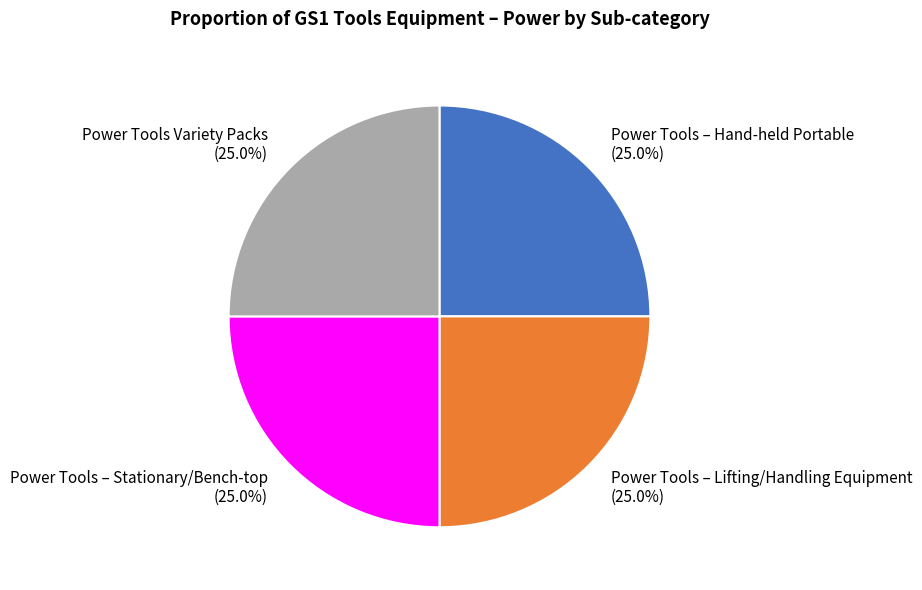

Is it true that Power Tools – Hand-held Portable is 25% of the pie?

True